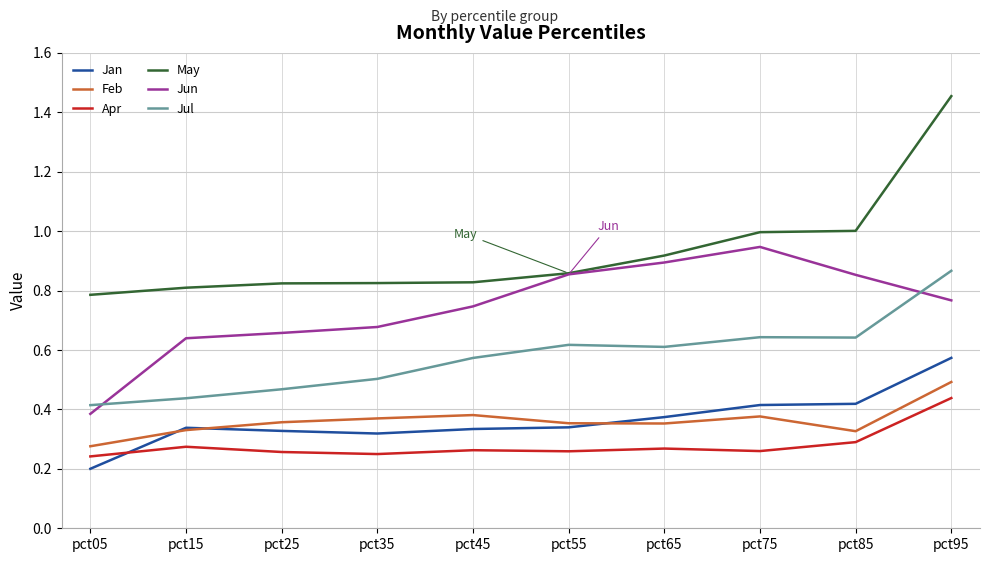

How many times do Apr and Jan cross each other?

1